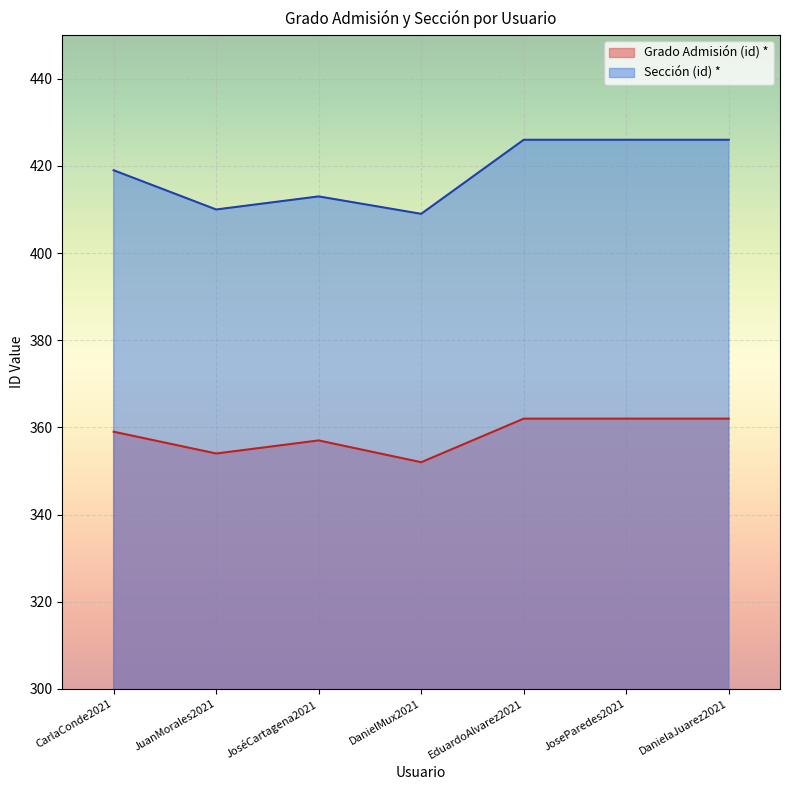

True or false: Sección (id) * has a value of 651 at DanielaJuarez2021.

False